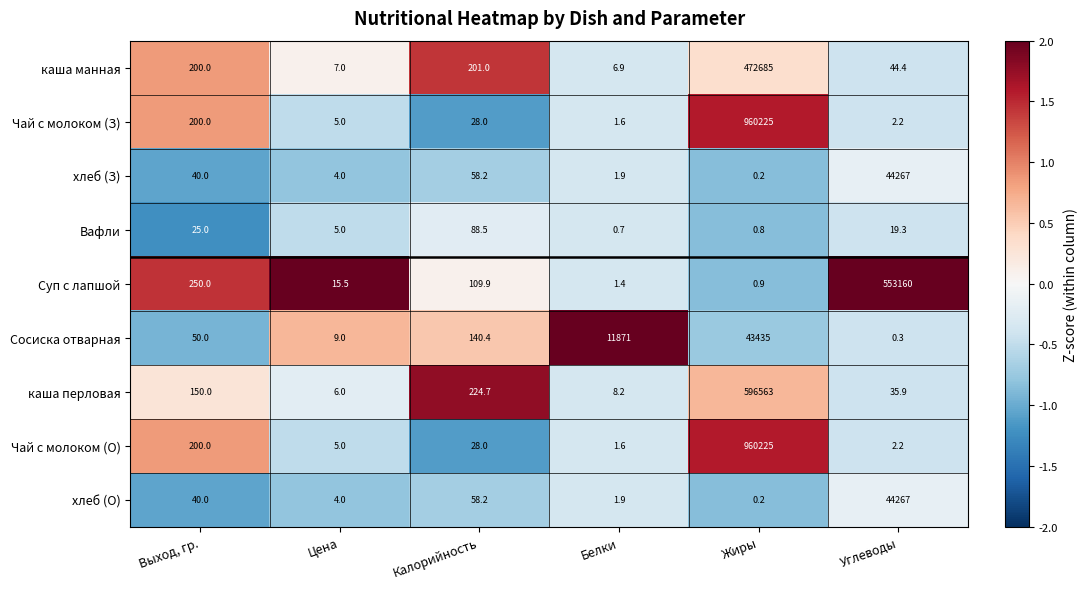

What is the average value of the Чай с молоком (О) series?

160077.0